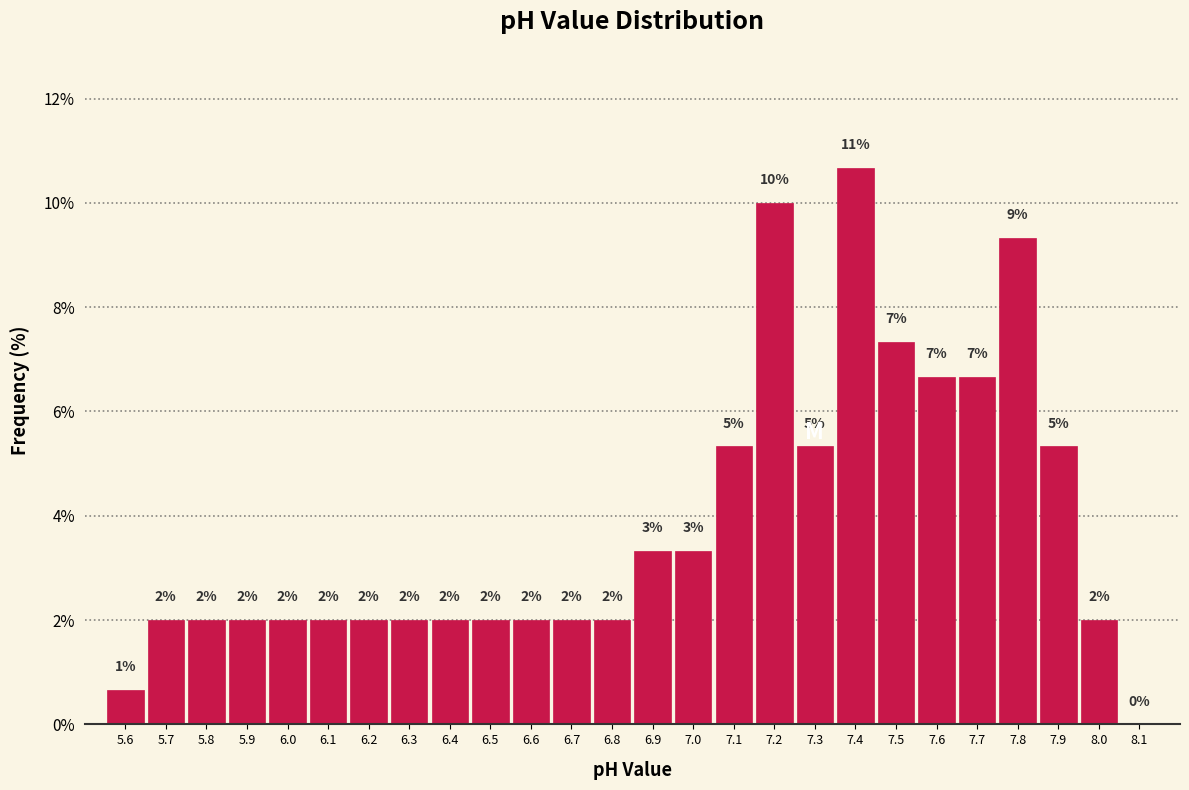

Which range on the x-axis has the tallest bar?

7.35 to 7.45